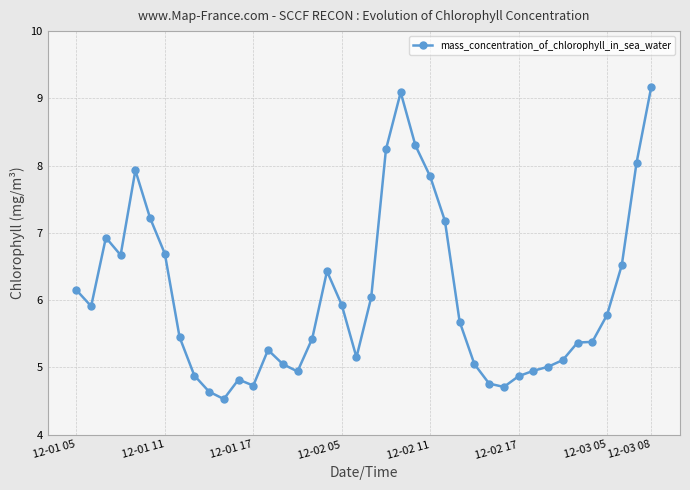

What is the maximum value shown in the chart?

9.2